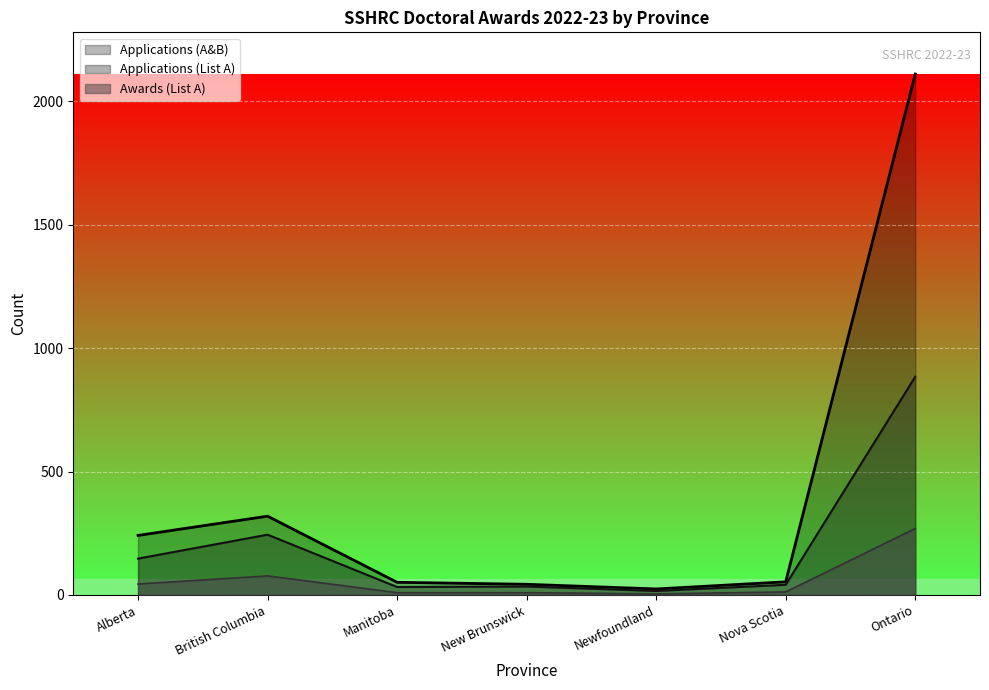

At which label is Awards (List A) closest to 136?

British Columbia